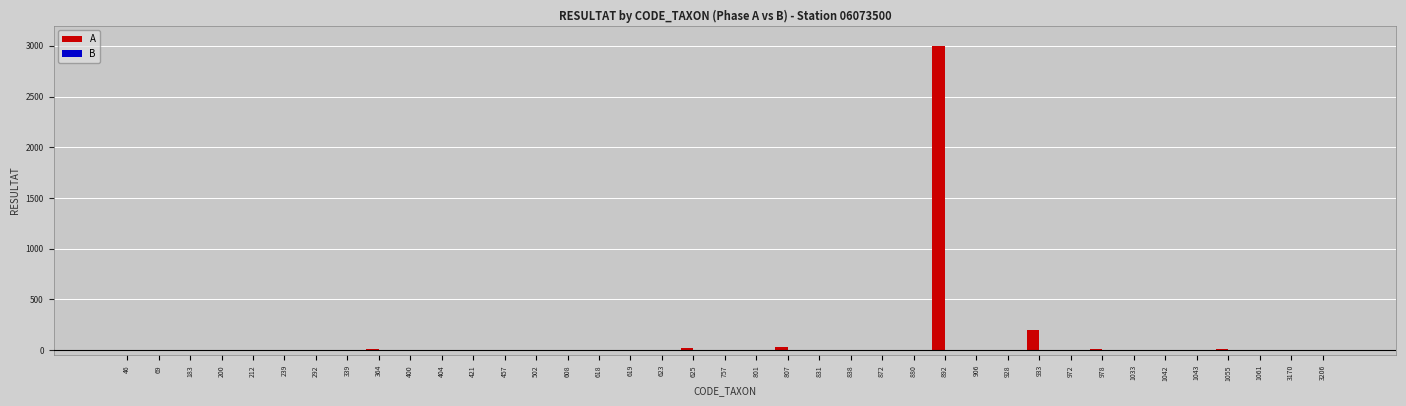

Which label corresponds to the largest value in the chart?

892